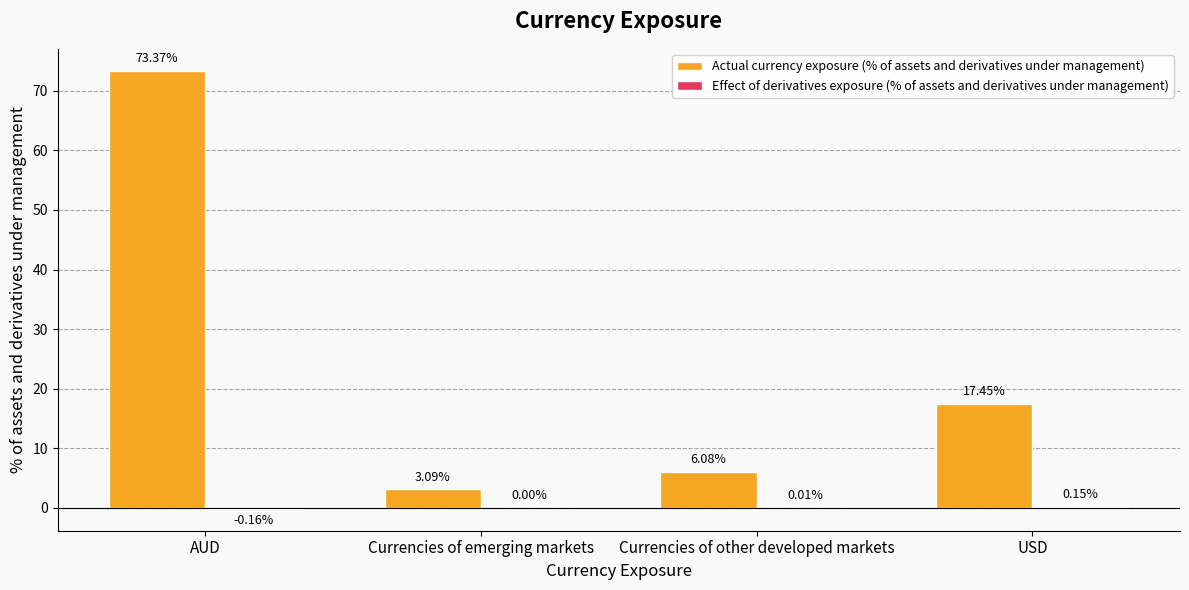

What is the sum of all Actual currency exposure (% of assets and derivatives under management) values?

100.0